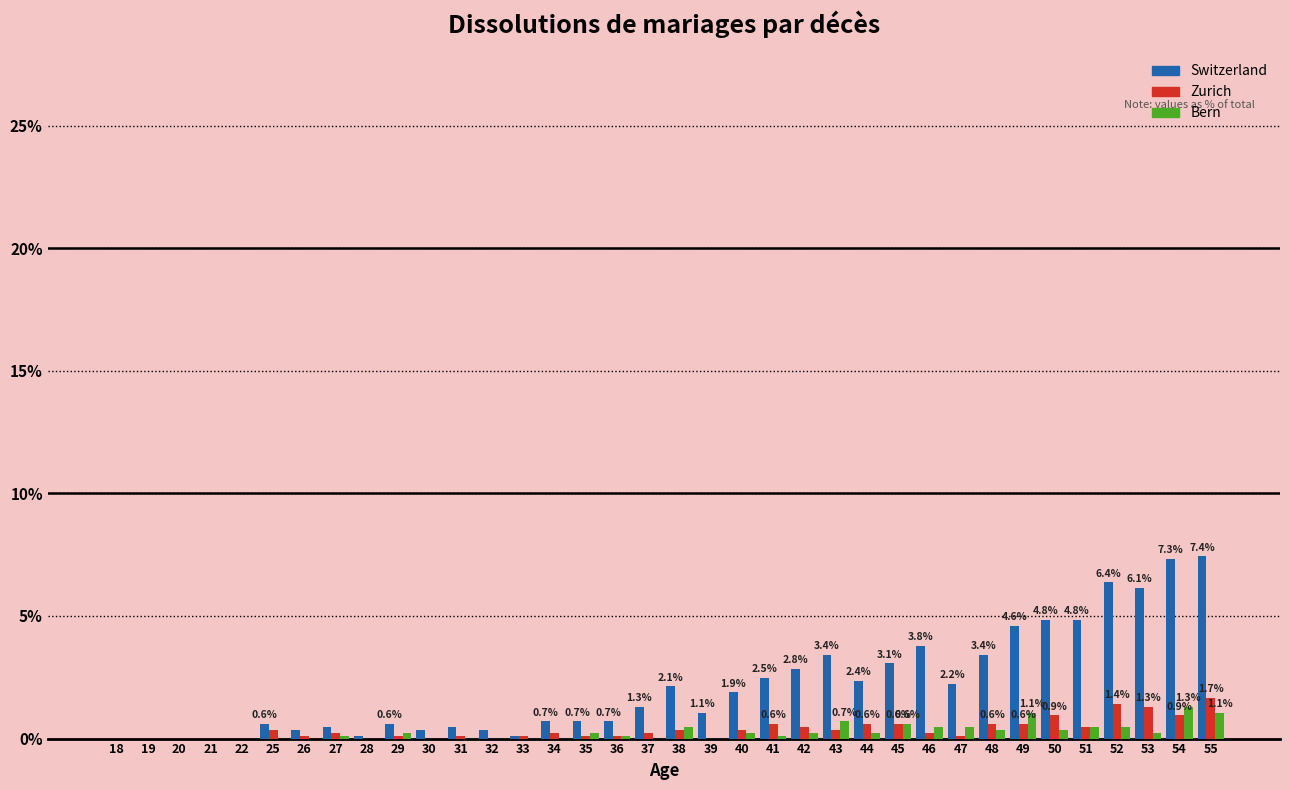

Between 21 and 47, which series saw the biggest shift?

Switzerland